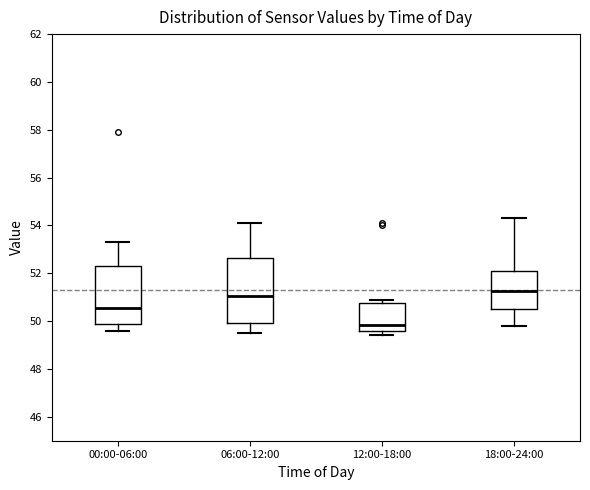

Which box's median line is the highest?

18:00-24:00